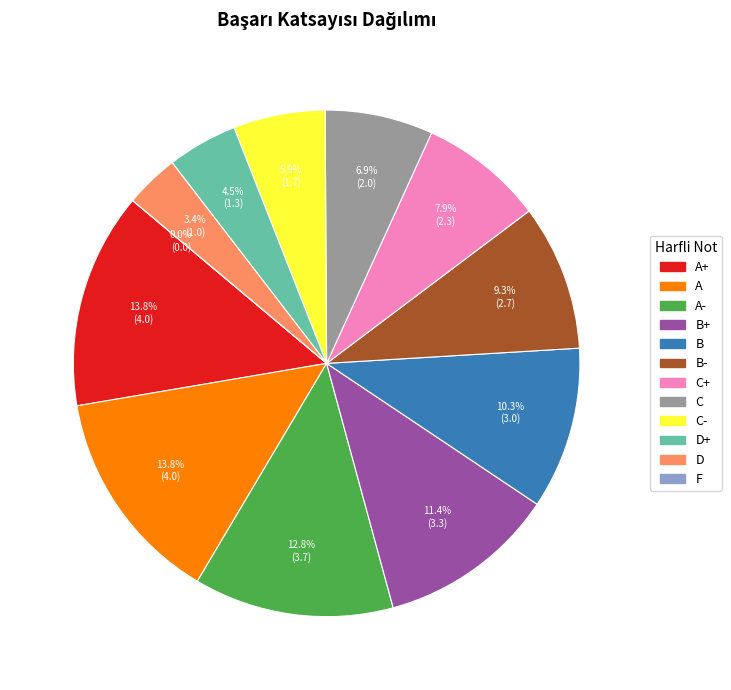

How many segments does this pie chart have?

12